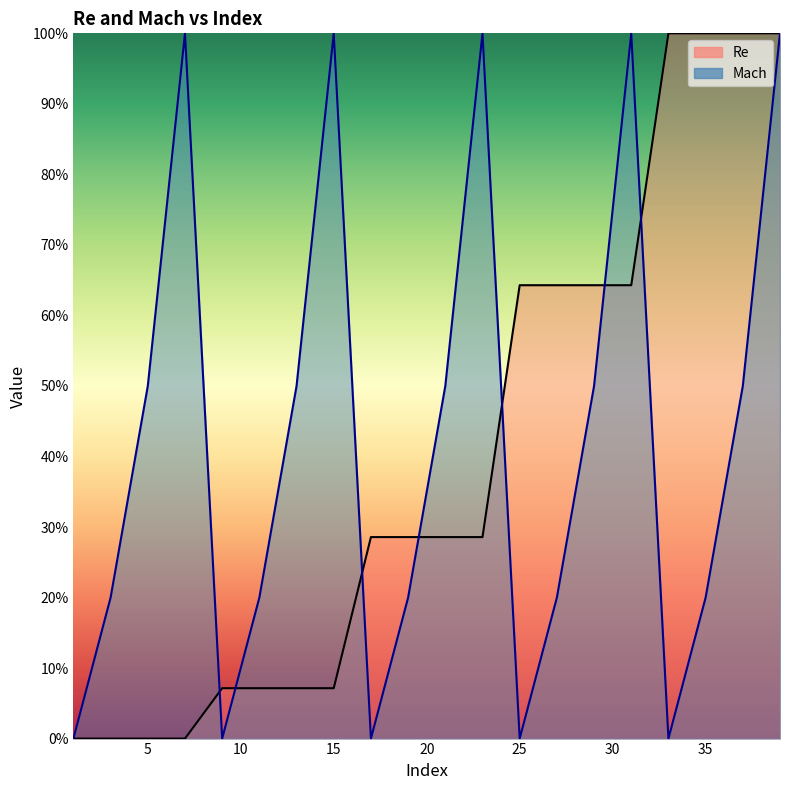

What is the highest value of the Mach series?

1.0